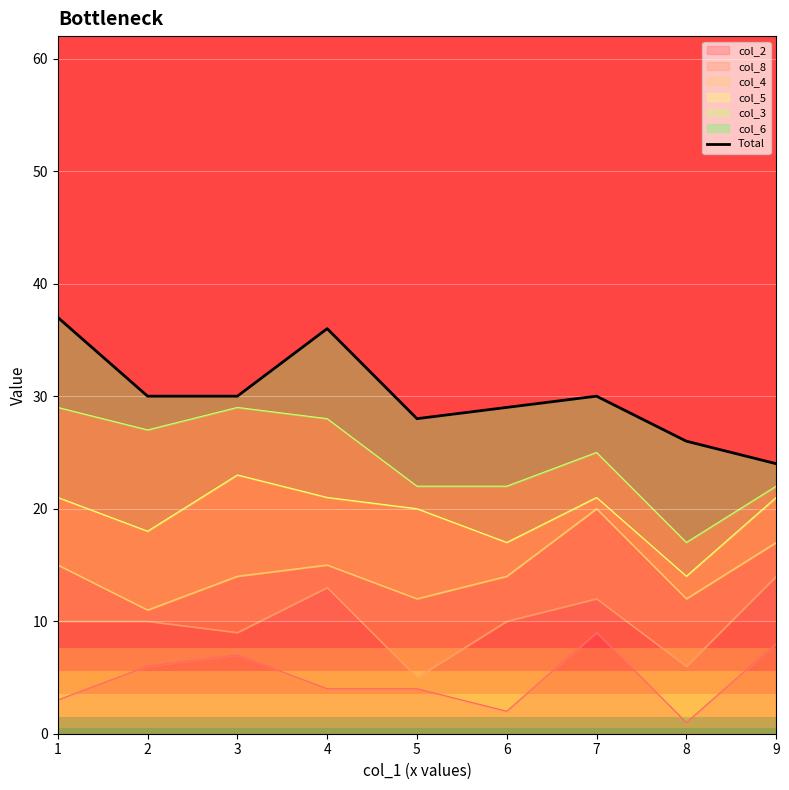

What is the change in value from 3 to 6?

-1